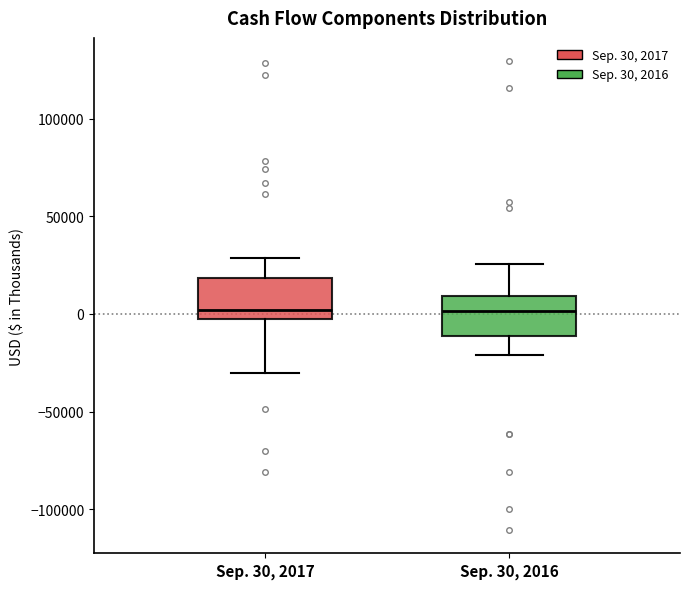

Reading left to right, transcribe this box plot: for each box, give where its median line is, the range the box spans, and where its two whiskers end, as read against the y-axis. The values are not printed on the chart, so give them approximately, as read against the axis.

Sep. 30, 2017: median 0, box -5000 to 20000, whiskers -30000 to 30000
Sep. 30, 2016: median 0, box -10000 to 10000, whiskers -20000 to 25000